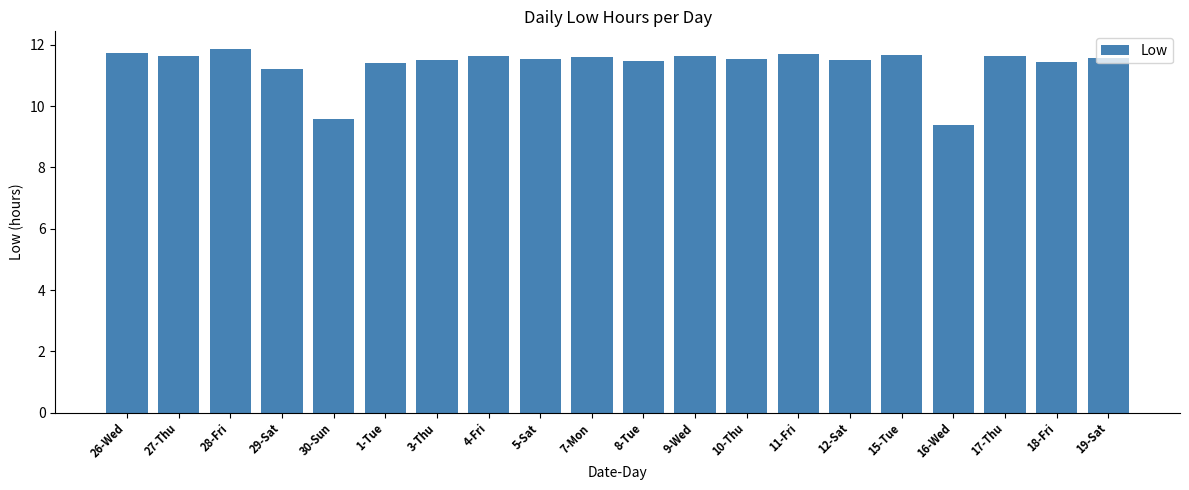

What is the difference between the values at 29-Sat and 1-Tue?

0.2